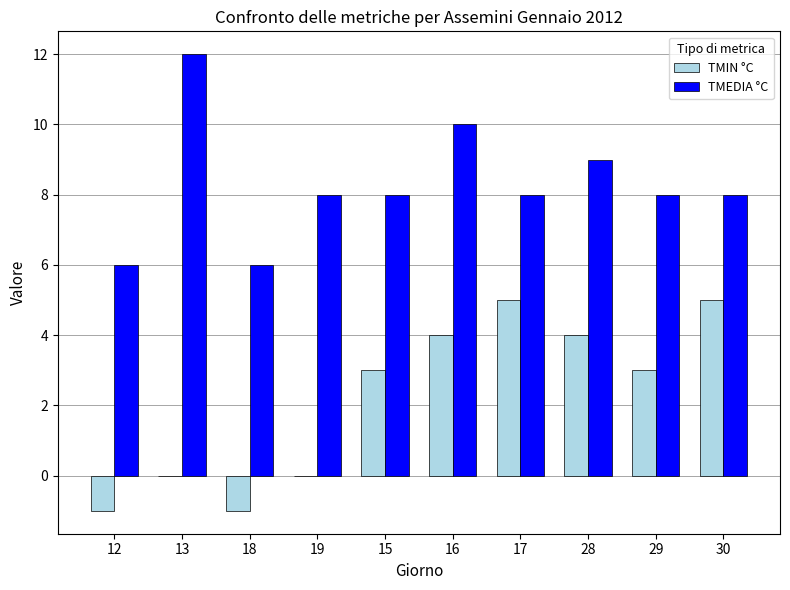

The value of TMEDIA °C at 13 is 12. True or false?

True